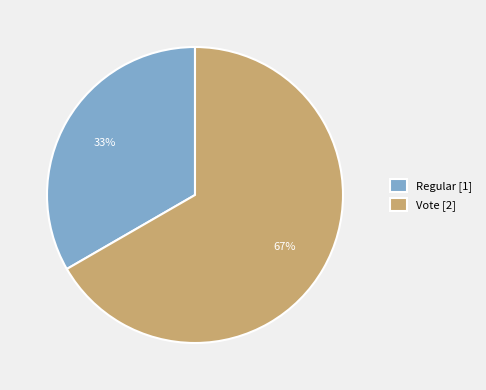

Is the sum of Regular [1] and Vote [2] greater than half?

Yes